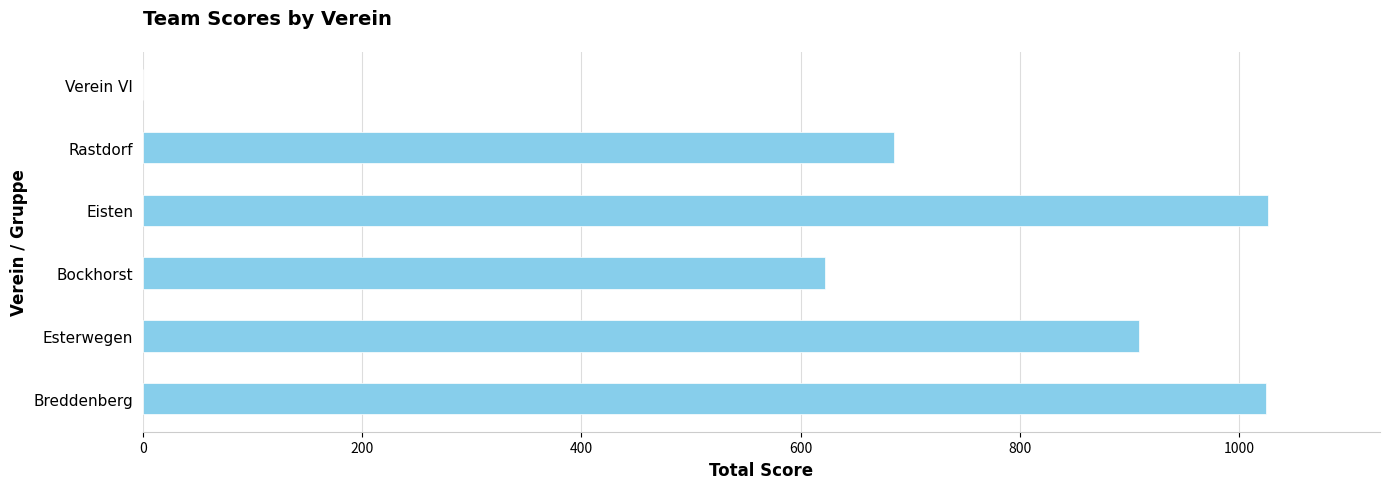

What is the sum of all values?

4267